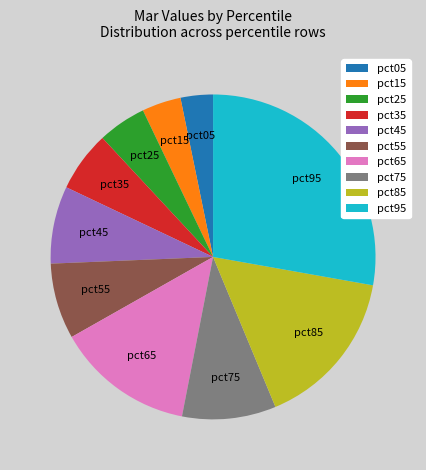

Do pct35 and pct25 together represent more than half of the pie?

No